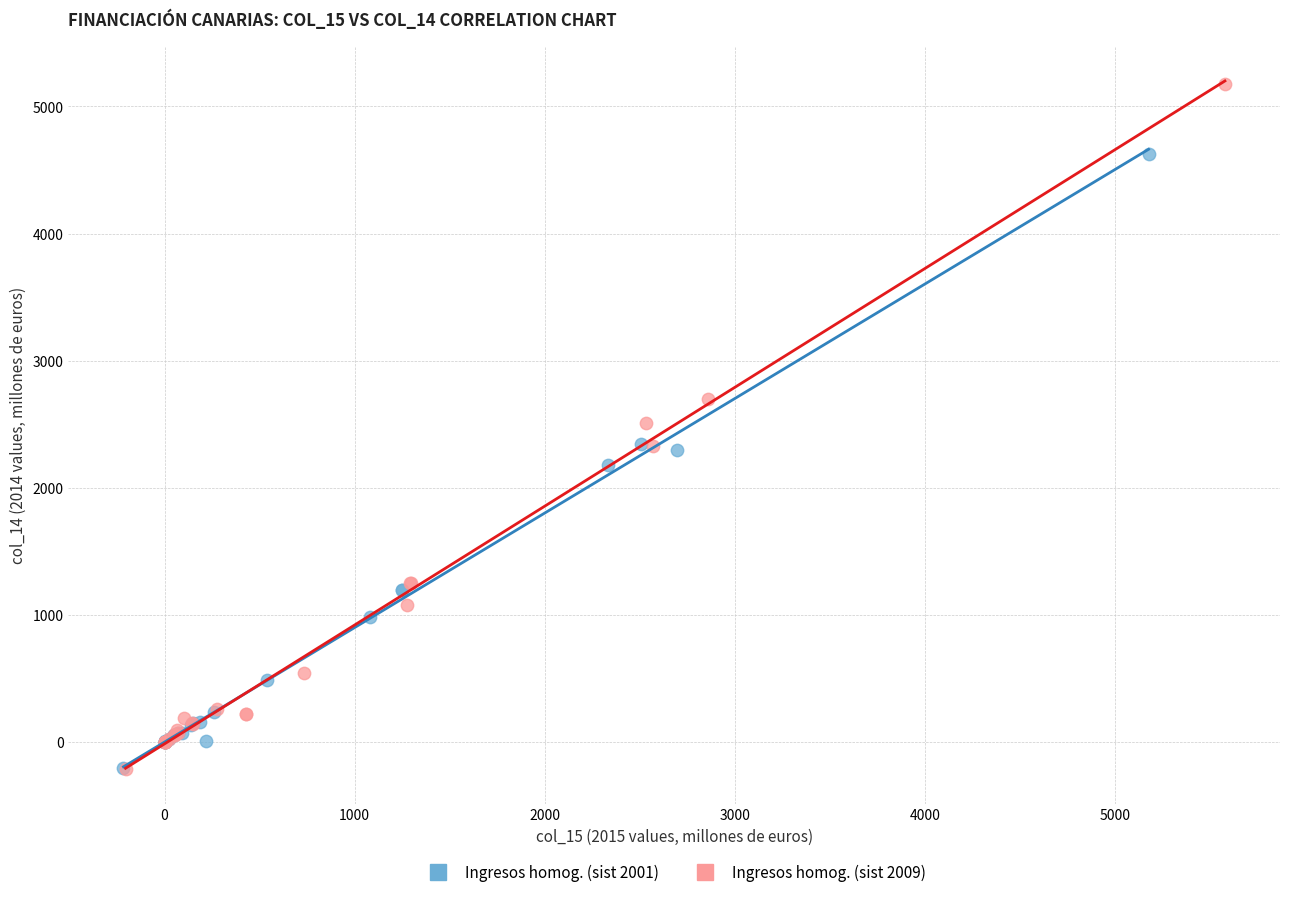

Which series has the largest Y range (max minus min)?

Ingresos homog. (sist 2009)